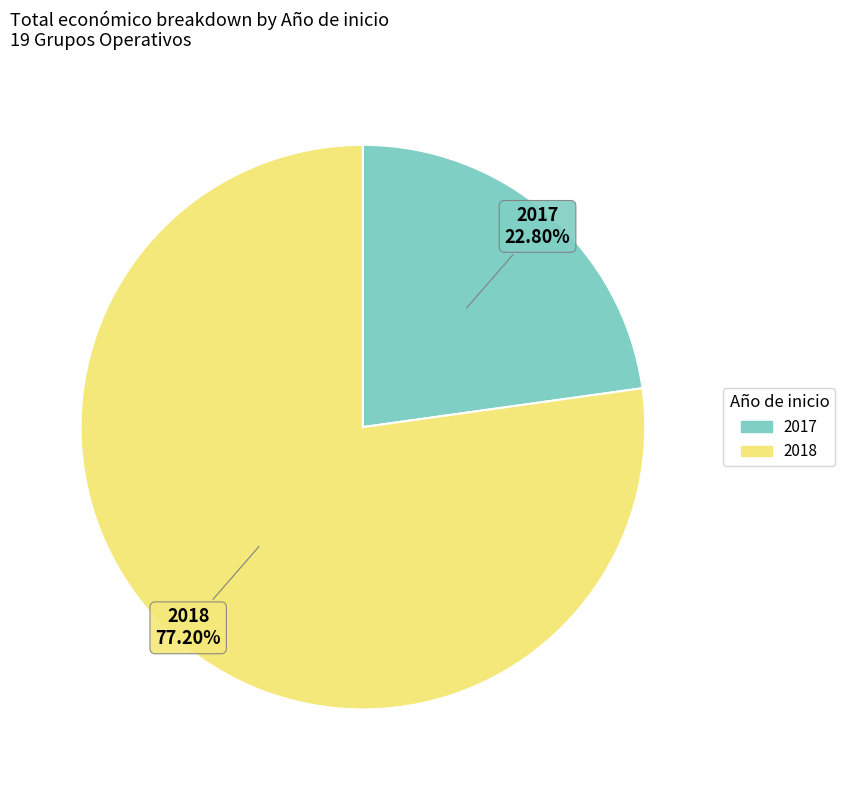

Does any single category account for the majority?

Yes